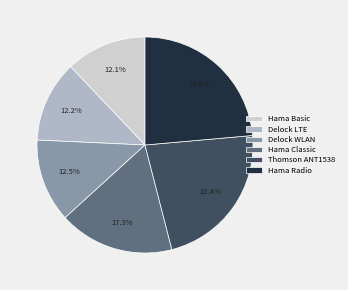

What is the ratio of the value at Hama Classic to the value at Hama Radio?

0.7